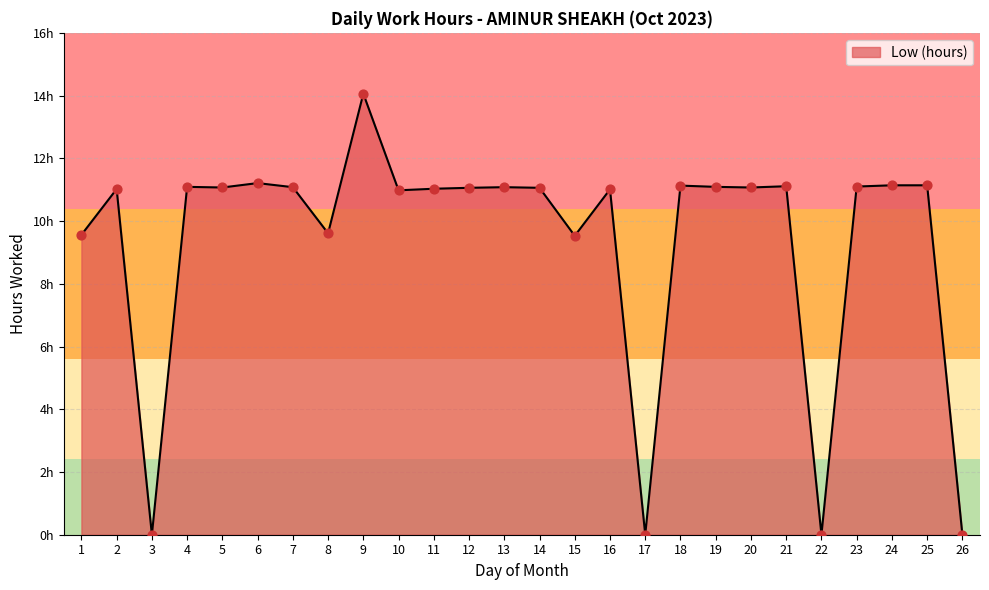

Approximately how many times larger is the value at 21 compared to 20?

1.0